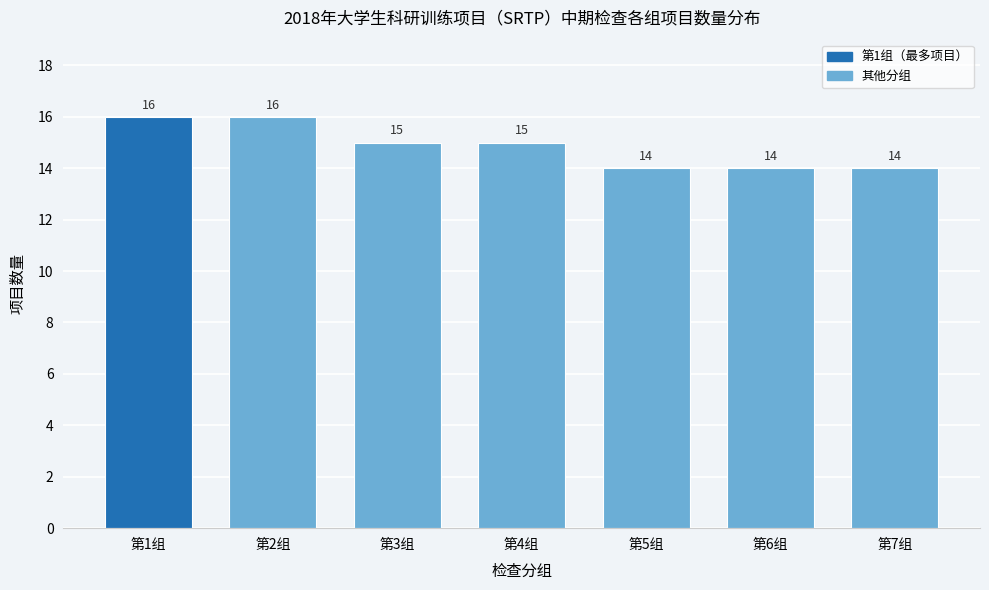

Reading right to left, transcribe all the data shown in this chart.

14	14	14	15	15	16	16